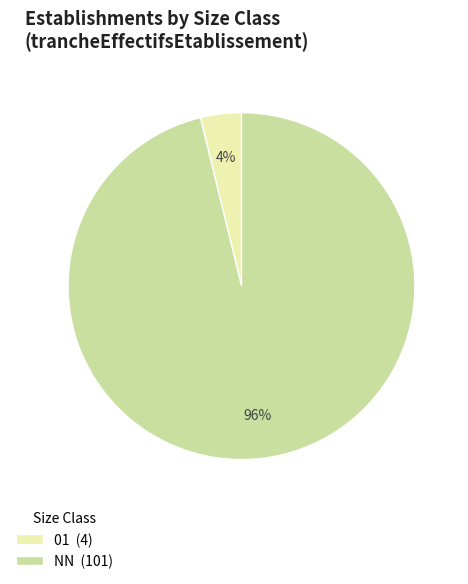

Count the number of slices in the pie.

2